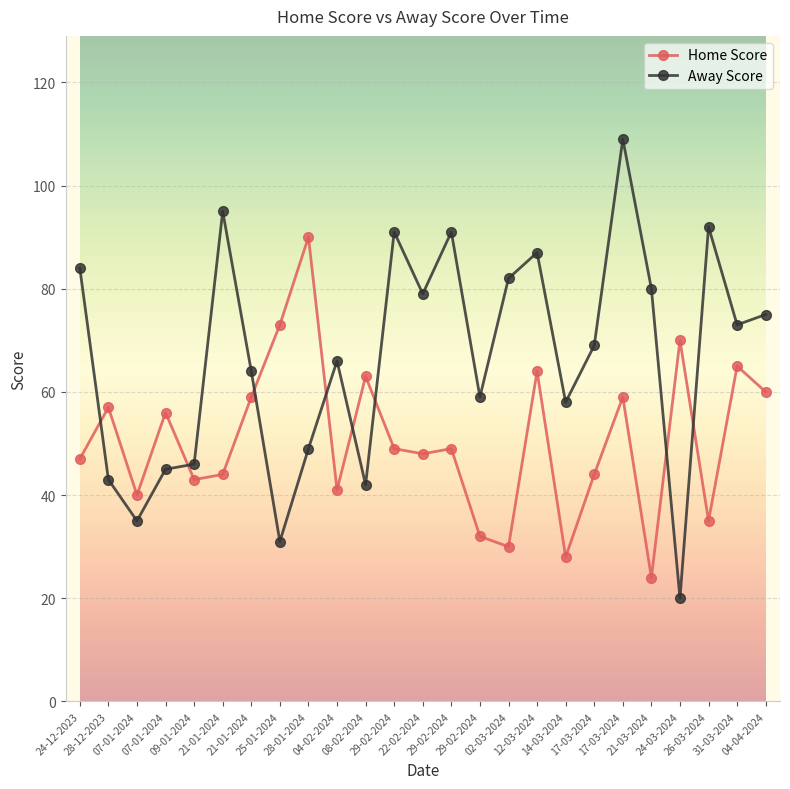

The value of Away Score at 04-04-2024 is 75. True or false?

True